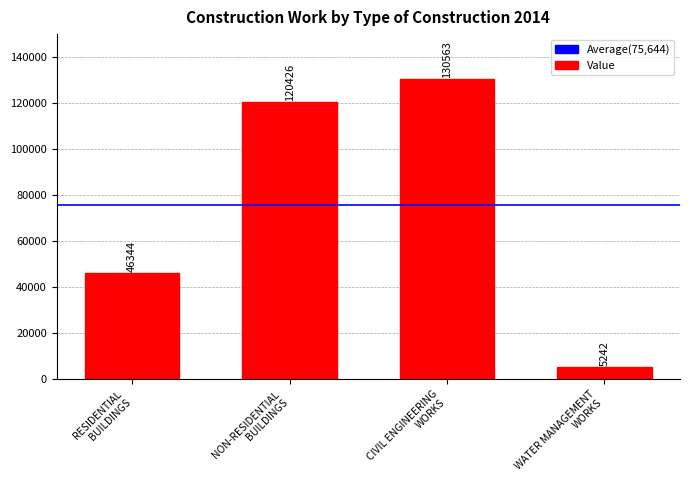

Count the number of data series in this chart.

1